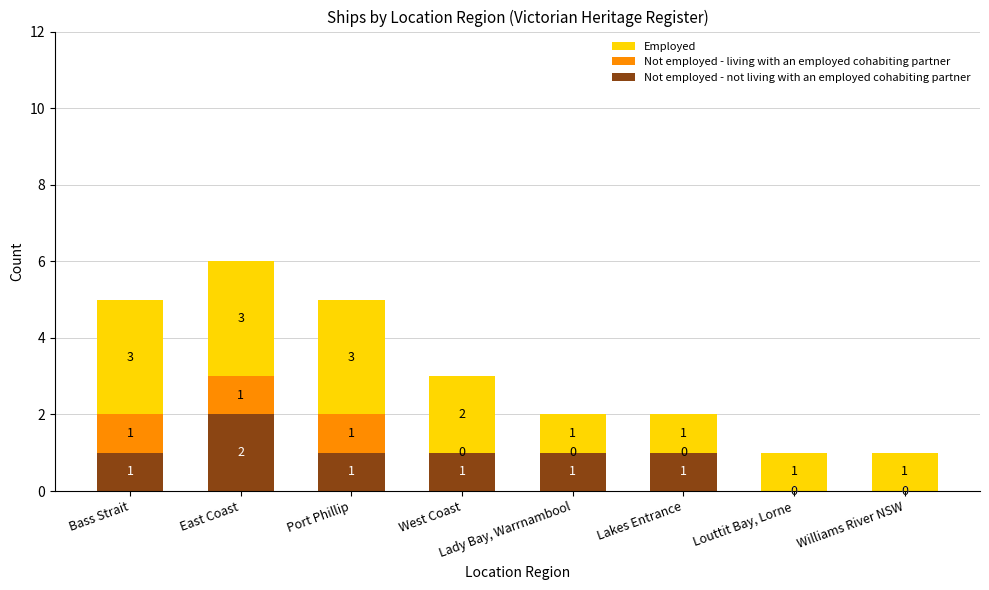

Is it true that Not employed - not living with an employed cohabiting partner equals 2 at West Coast?

False